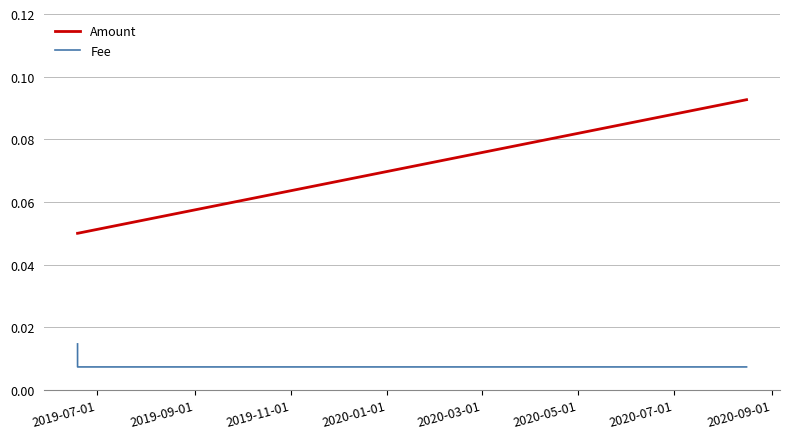

Which series has the widest spread of values?

Amount